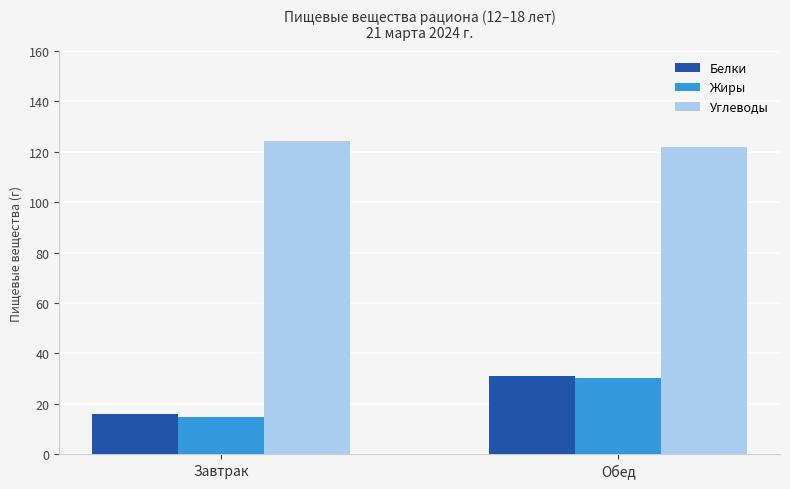

Rank the categories by Жиры value from lowest to highest.

Завтрак, Обед